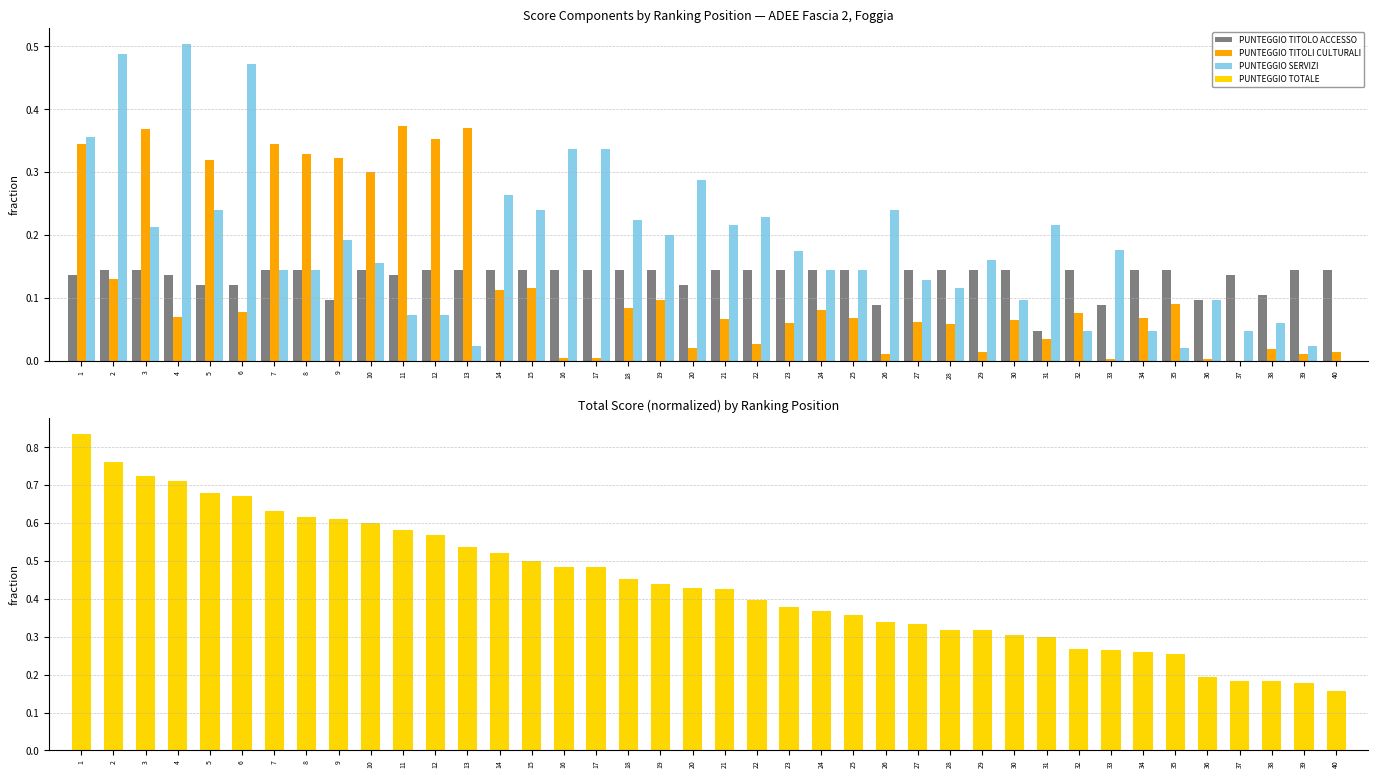

What is the difference between the PUNTEGGIO TOTALE values at 6 and 39?

0.5